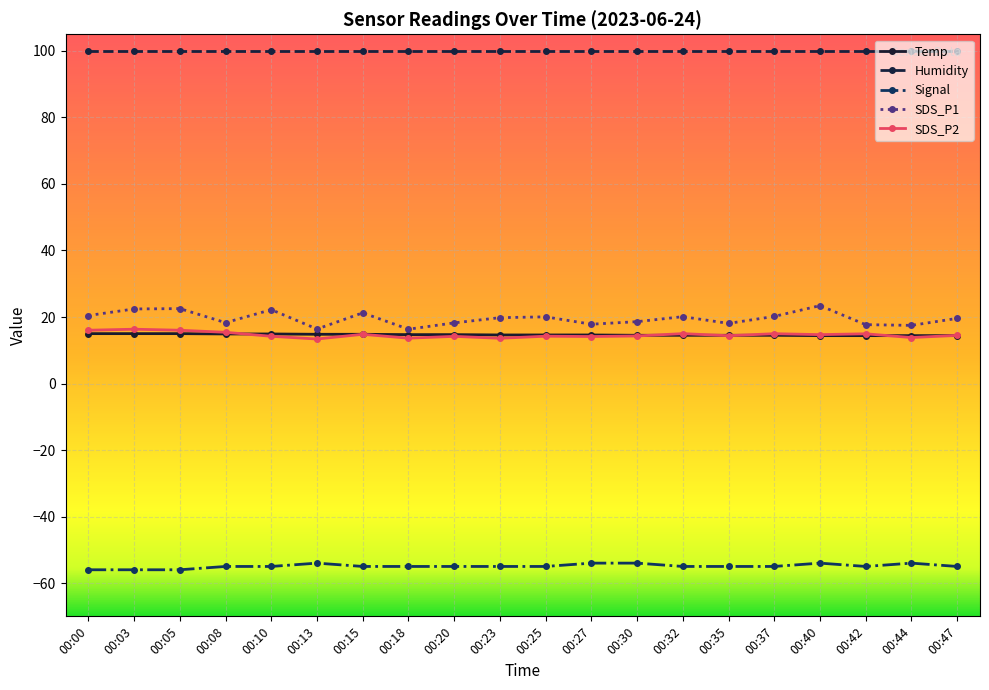

How many categories are shown in the chart?

20